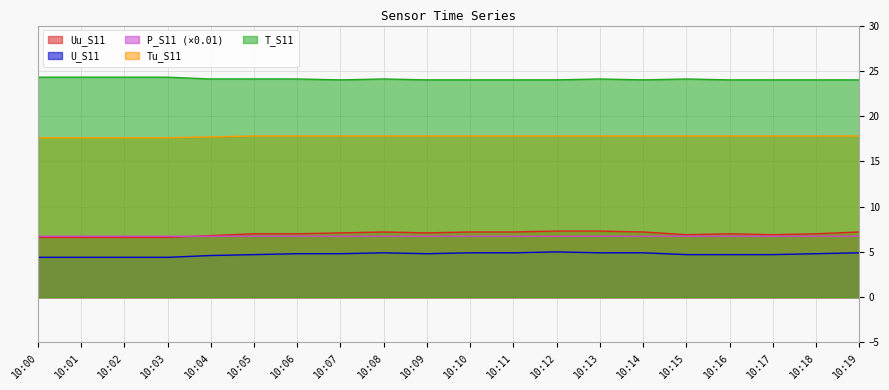

What is the difference between the second highest and minimum values in the T_S11 series?

0.3